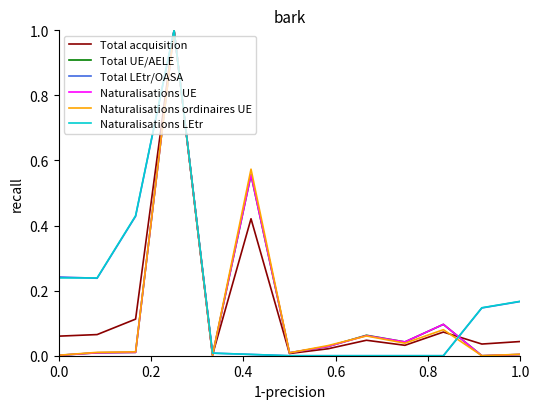

The Naturalisations ordinaires UE series shows 0.0 at 1.0. True or false?

True